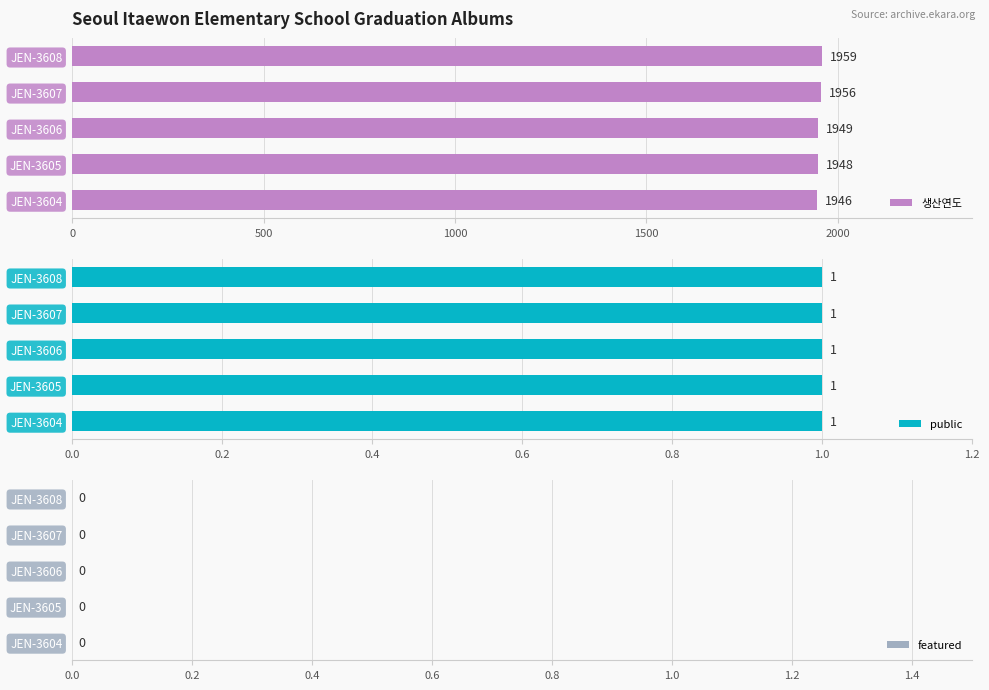

True or false: 생산연도 has a value of 1946 at JEN-3604.

True